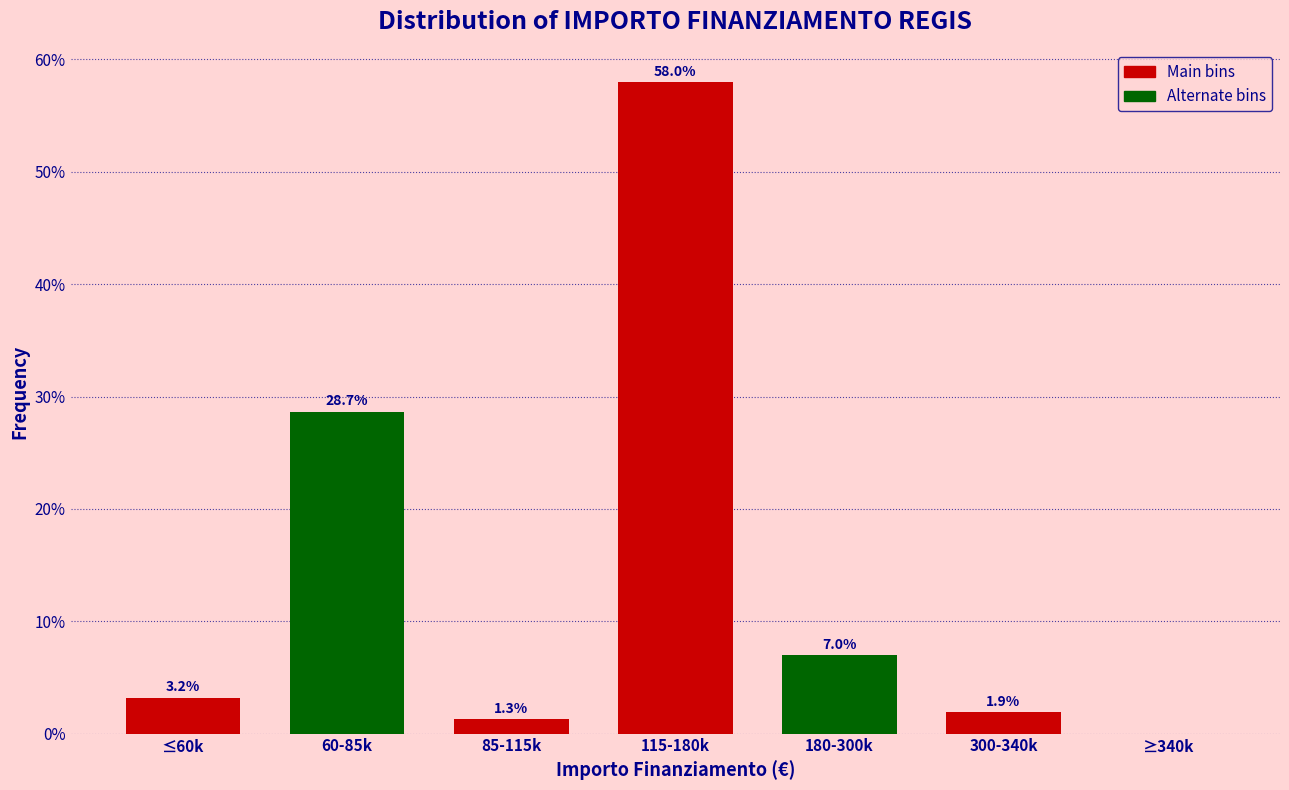

Reading left to right, what are all the values shown in this chart?

≤60k=3.2	60-85k=28.7	85-115k=1.3	115-180k=58.0	180-300k=7.0	300-340k=1.9	≥340k=0.0